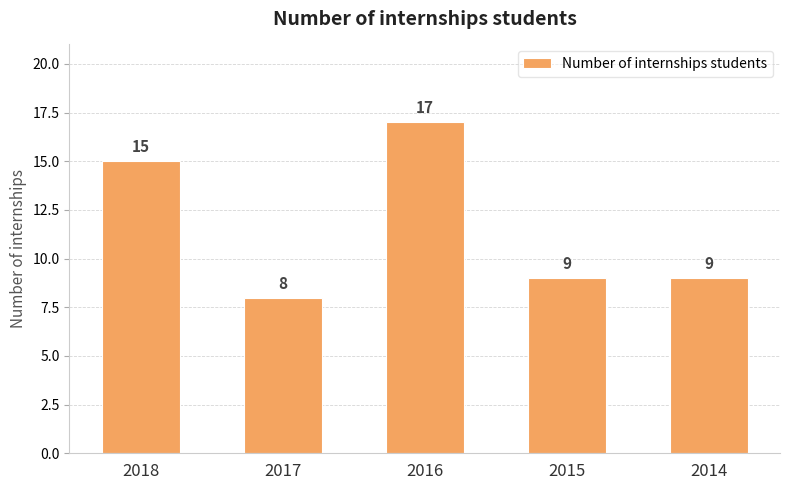

What is the sum of all values?

58